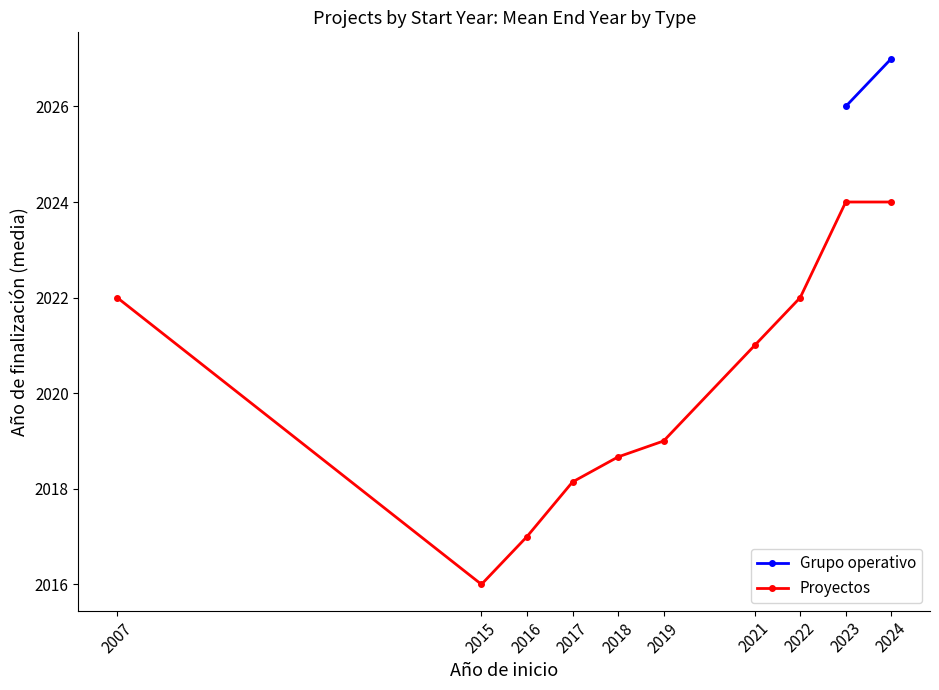

The value of Proyectos at 2017 is 2018.1. True or false?

True